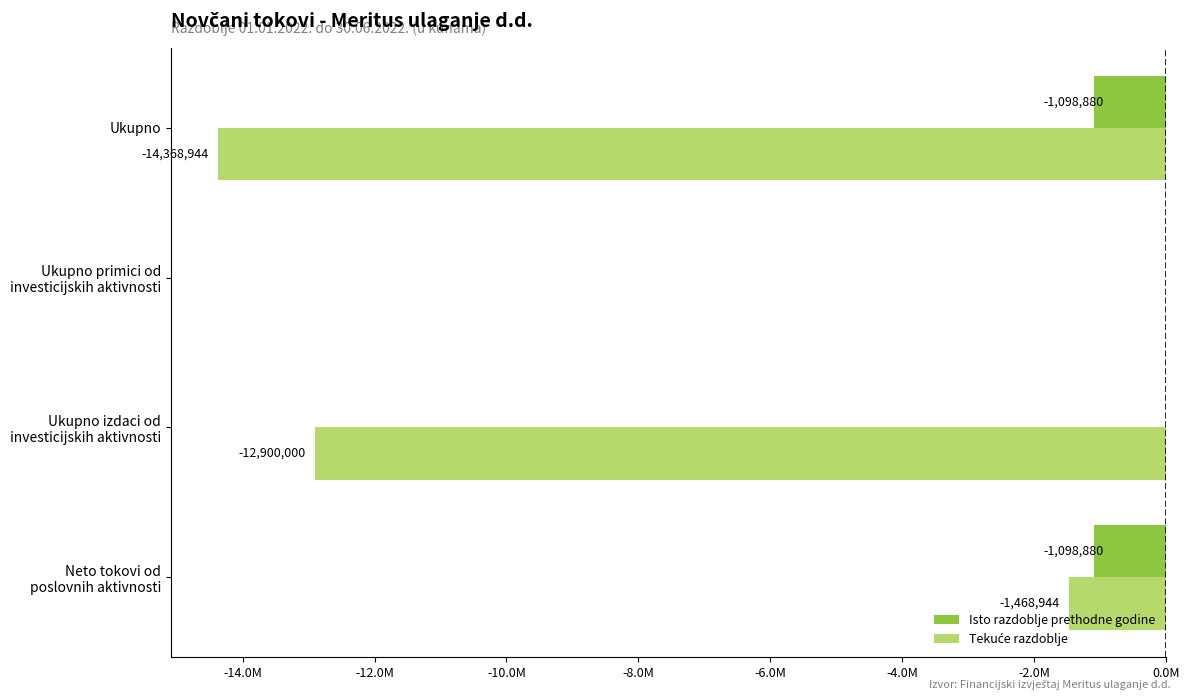

What is the average value of the Tekuće razdoblje series?

-7184472